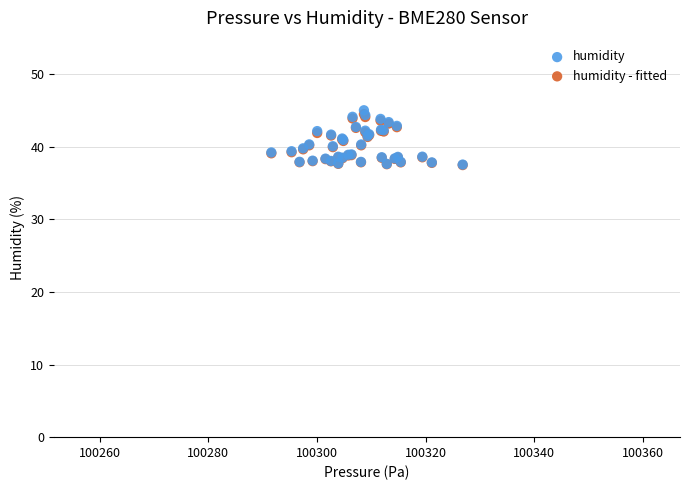

What are all the series names shown in the legend?

humidity, humidity - fitted